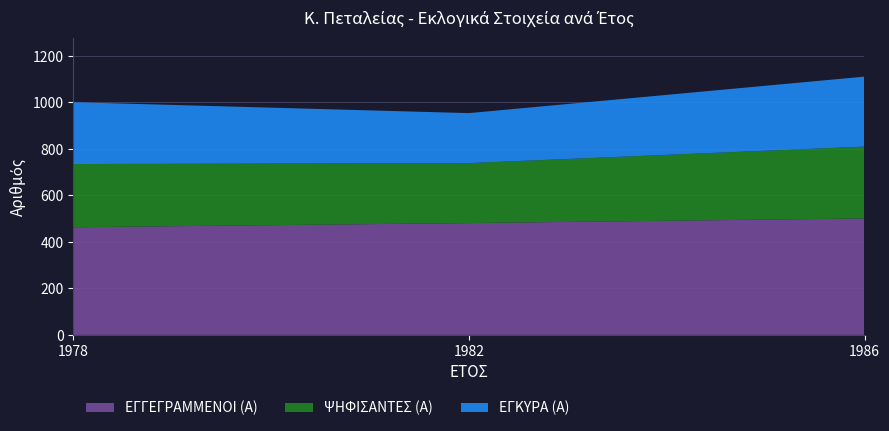

Reading right to left, list all the values displayed in this chart.

ΕΓΓΕΓΡΑΜΜΕΝΟΙ (Α): 1986=501	1982=481	1978=463
ΨΗΦΙΣΑΝΤΕΣ (Α): 1986=309	1982=258	1978=272
ΕΓΚΥΡΑ (Α): 1986=301	1982=215	1978=266